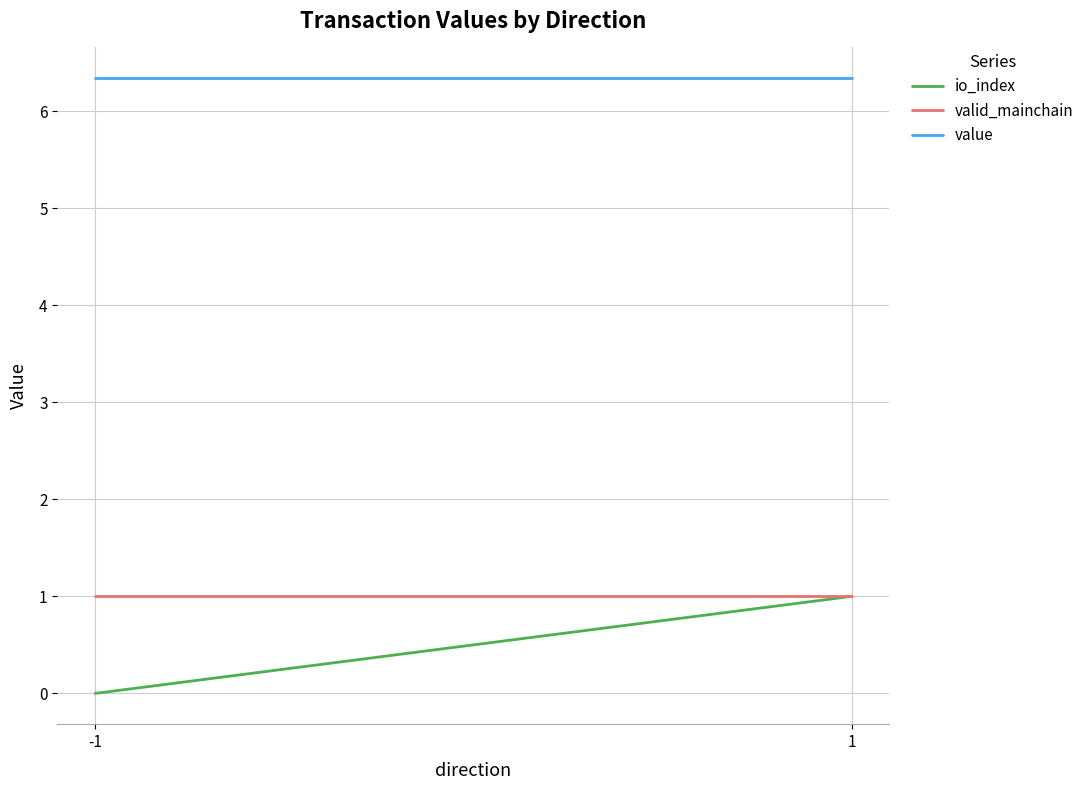

What is the spread (max minus min) of values at 1?

5.3